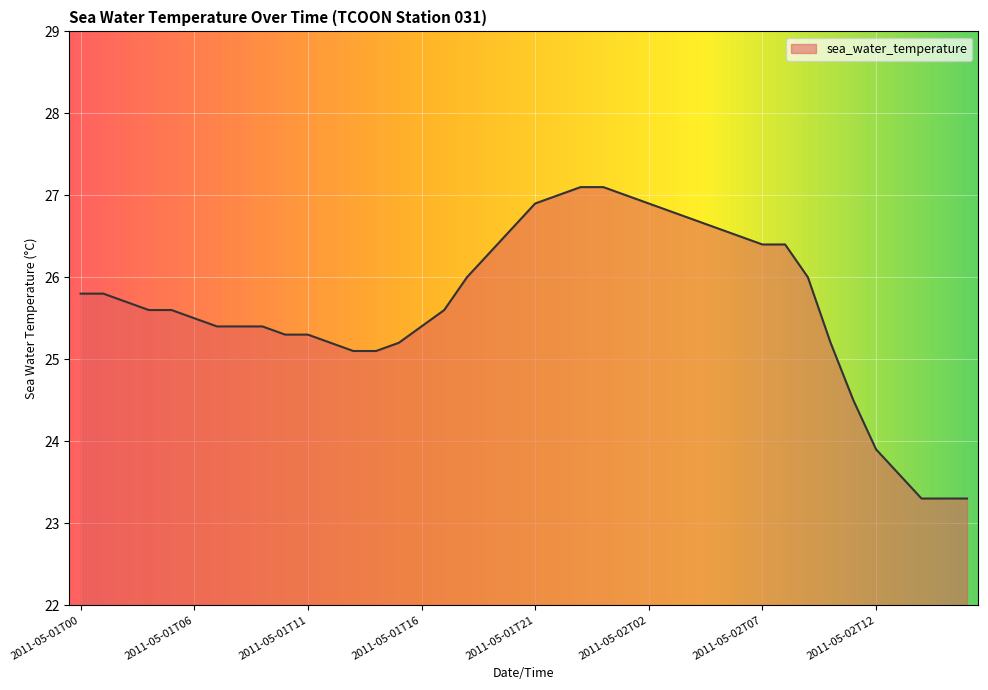

What is the minimum value shown in the chart?

23.3